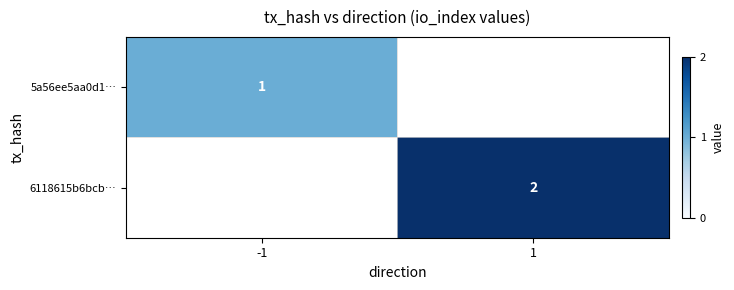

Which label corresponds to the largest value in the chart?

1